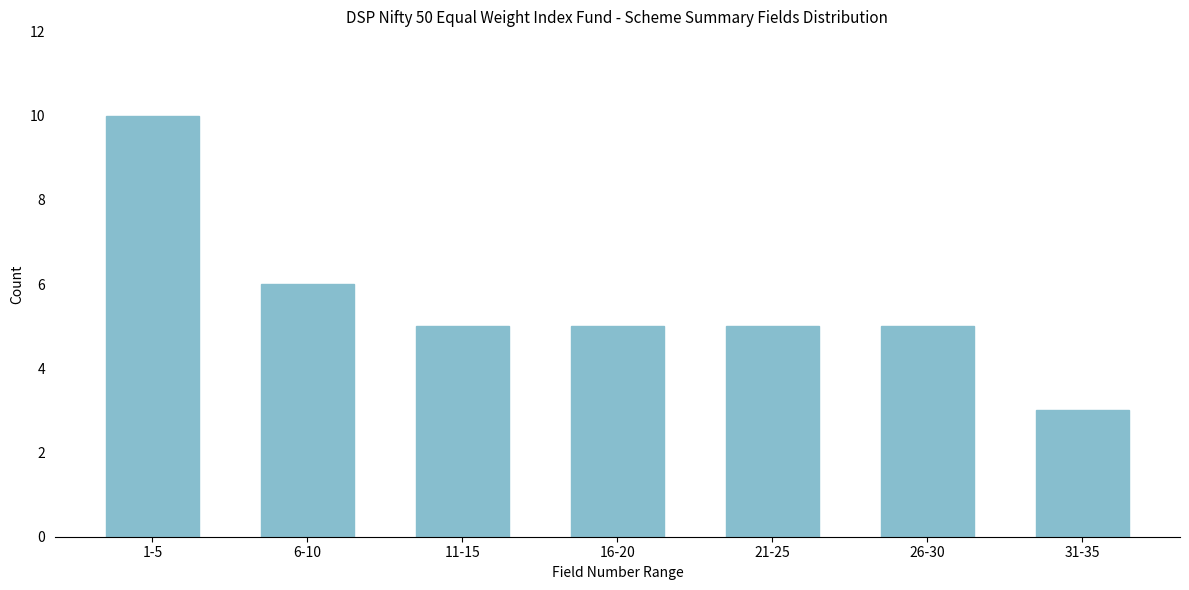

Reading right to left, what are all the values shown in this chart?

3	5	5	5	5	6	10